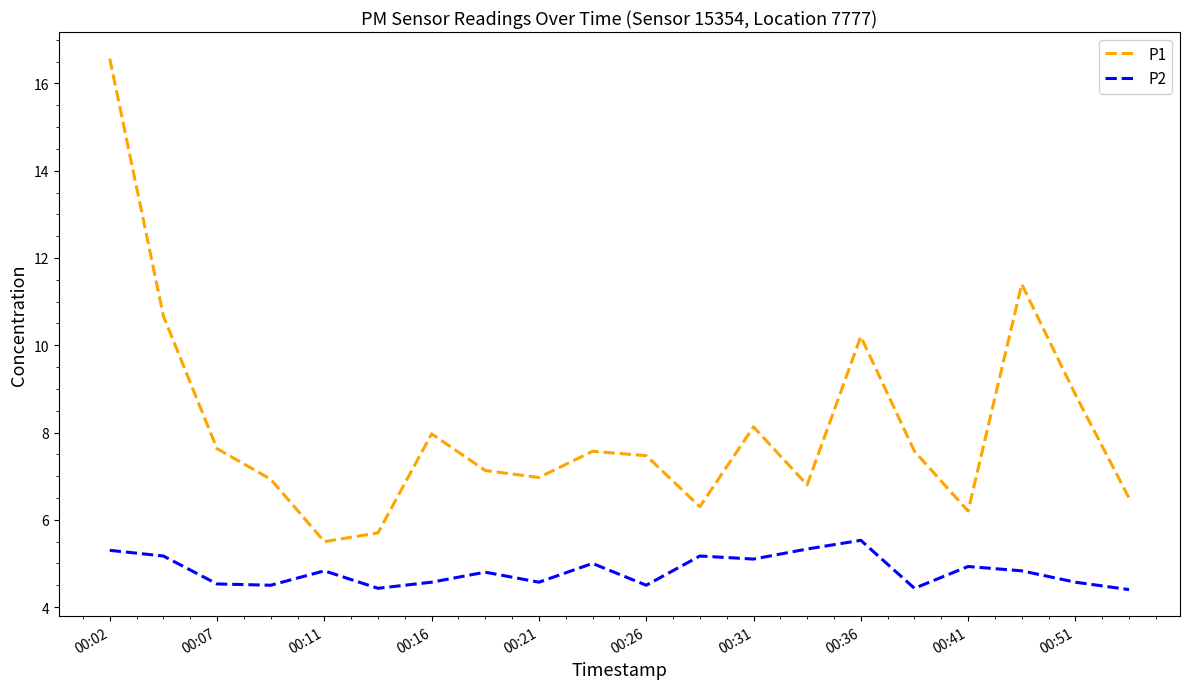

At how many categories does at least one series exceed 11?

2